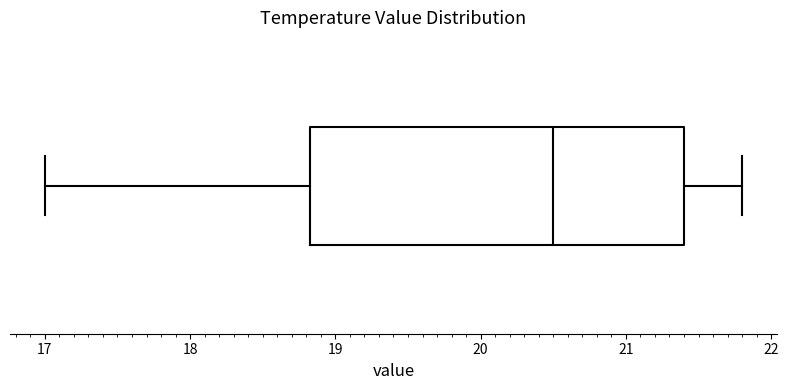

Where is the left edge of the box on the x-axis? The values are not printed on the chart, so give them approximately, as read against the axis.

18.8